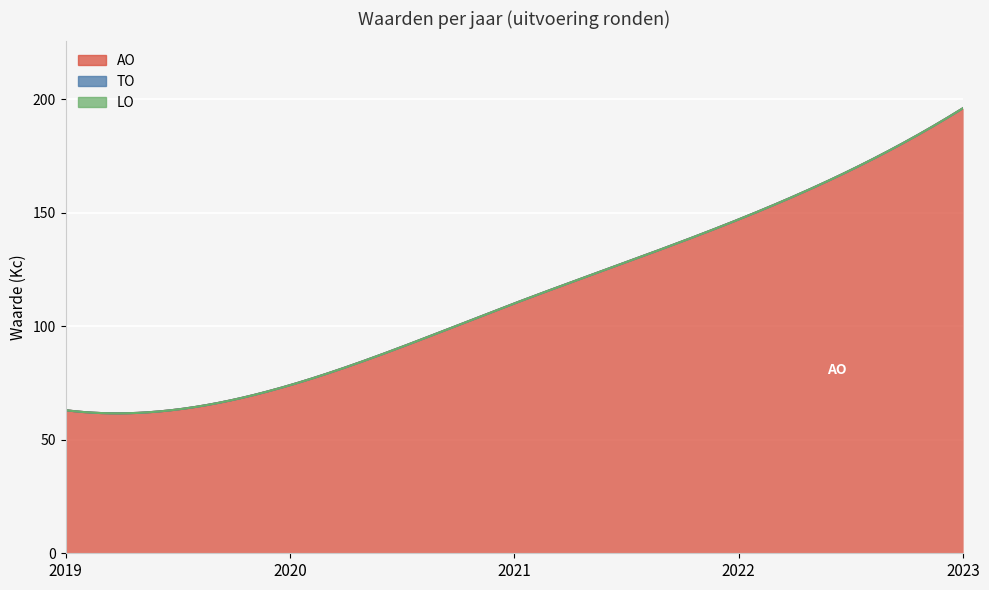

Reading left to right, extract all data points from this chart.

AO: 63	74	110	147	196
TO: 0	0	0	0	0
LO: 0	0	0	0	0